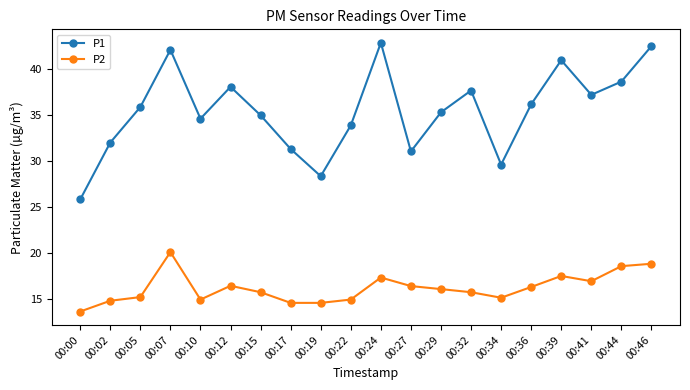

Rank the series by their maximum value, from highest to lowest.

P1, P2